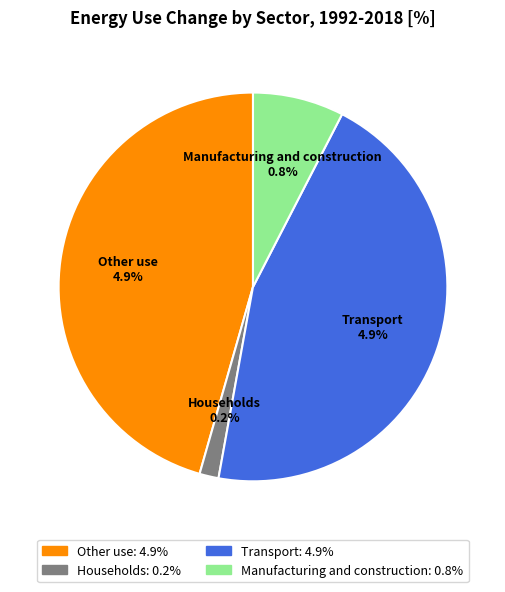

What is the smallest slice in the pie chart?

Households